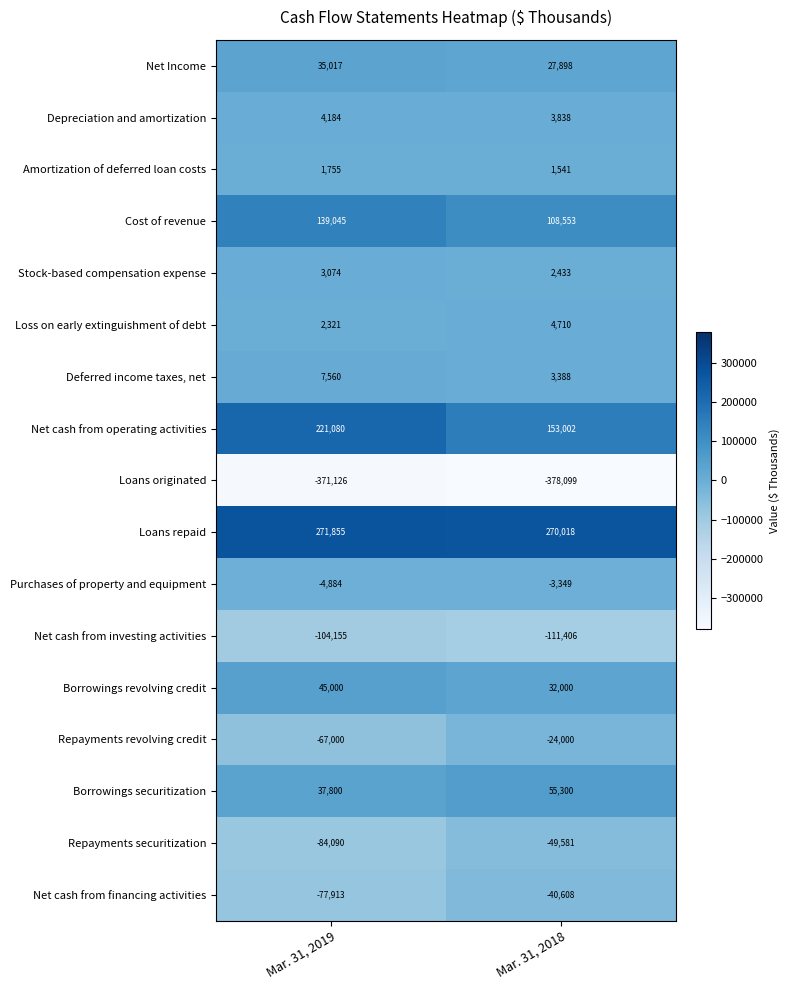

What is the greatest value displayed?

271855